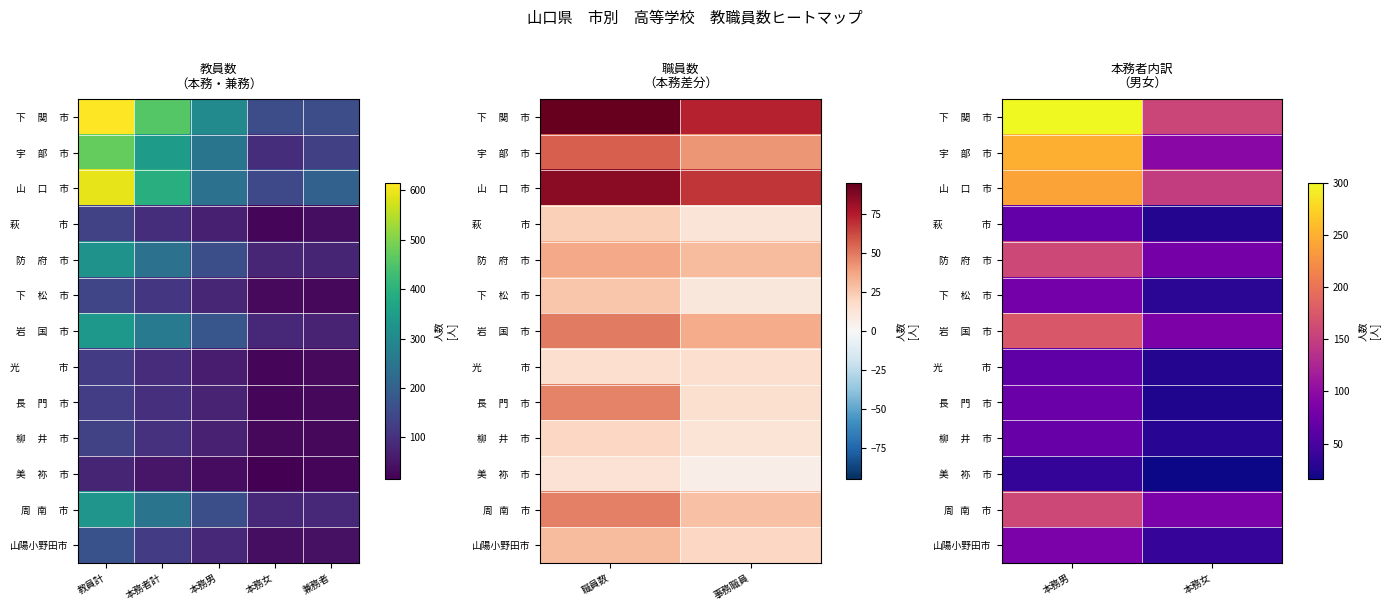

Is it true that 光 市 equals 11 at 本務女?

False